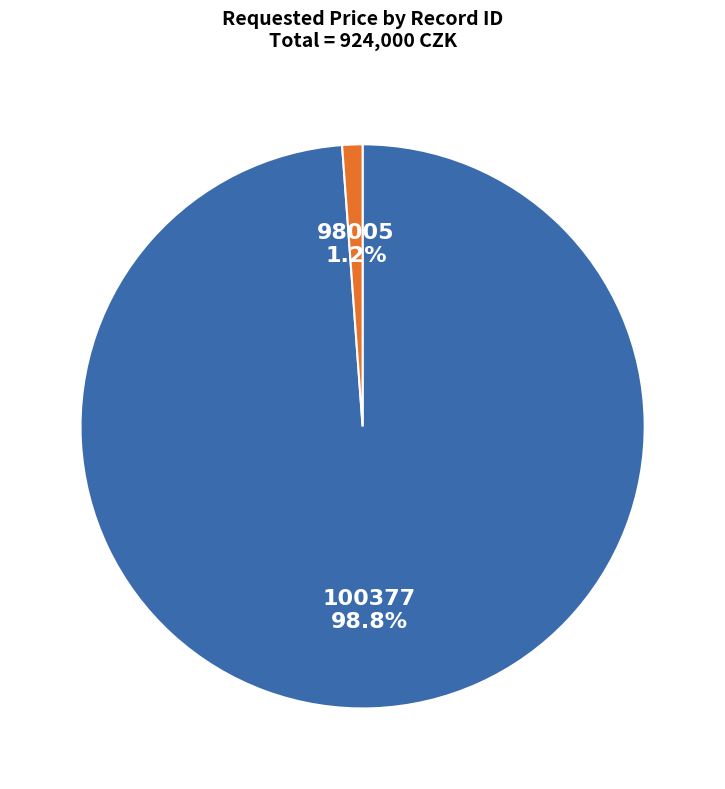

Rank the categories by value from highest to lowest.

100377, 98005